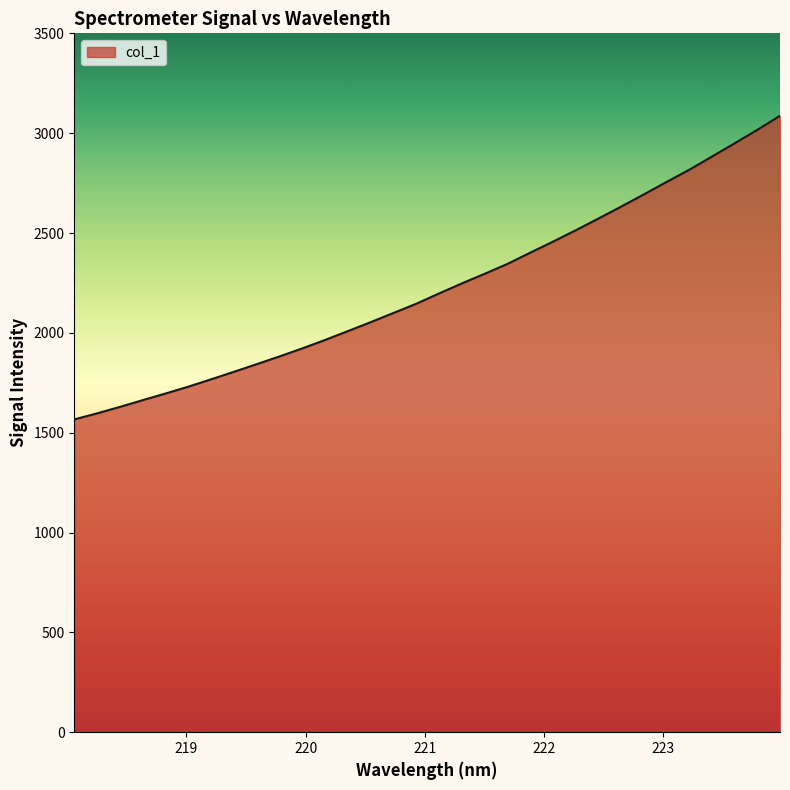

What is the greatest value displayed?

3087.0